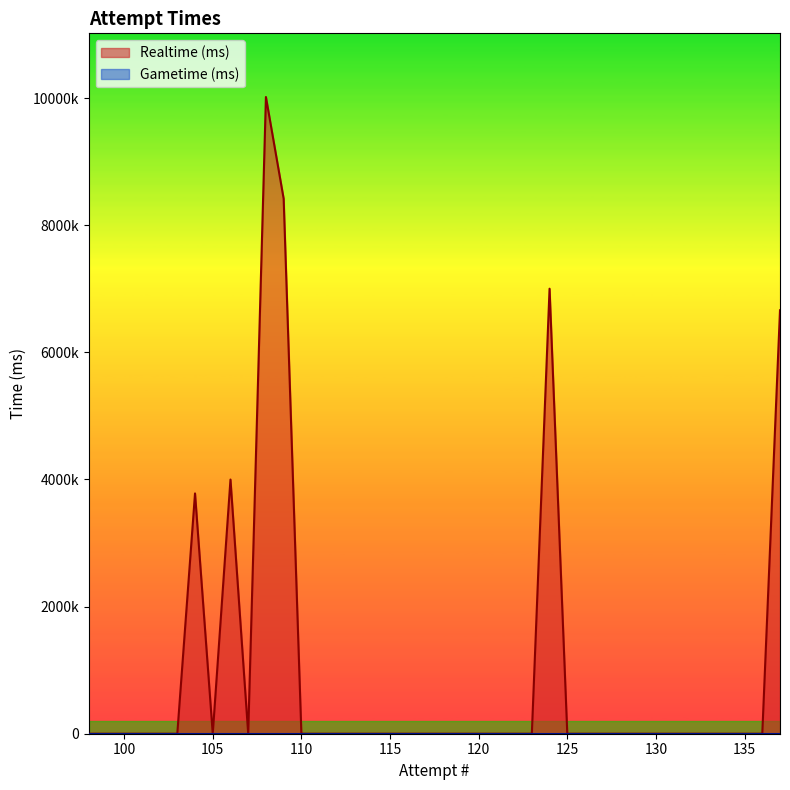

At 100, list the series in order from largest to smallest.

Realtime (ms), Gametime (ms)